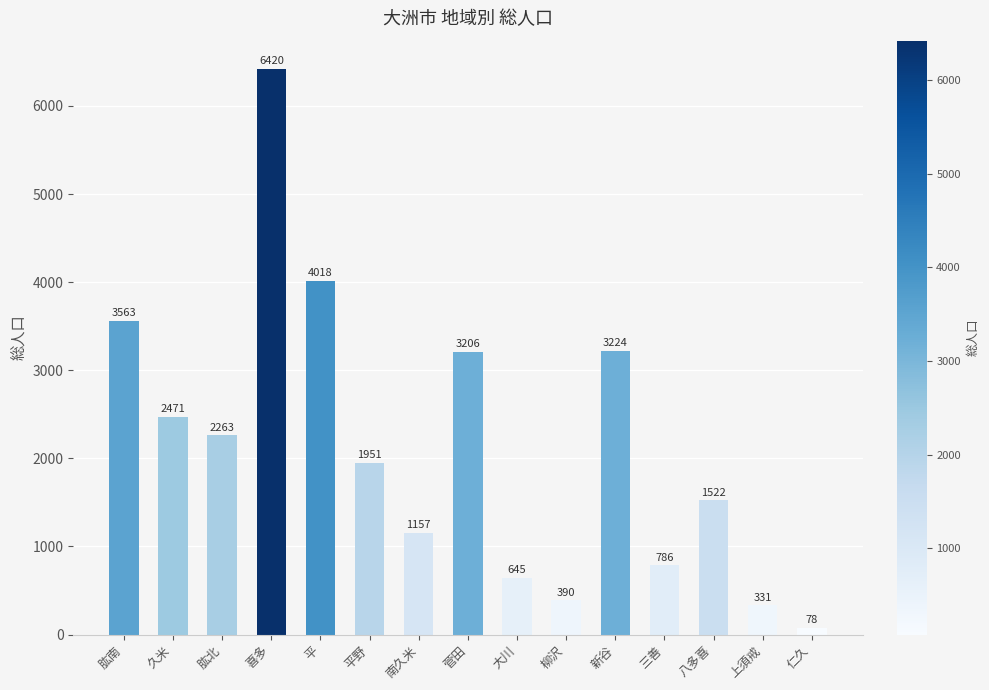

Does the chart contain any negative values?

No